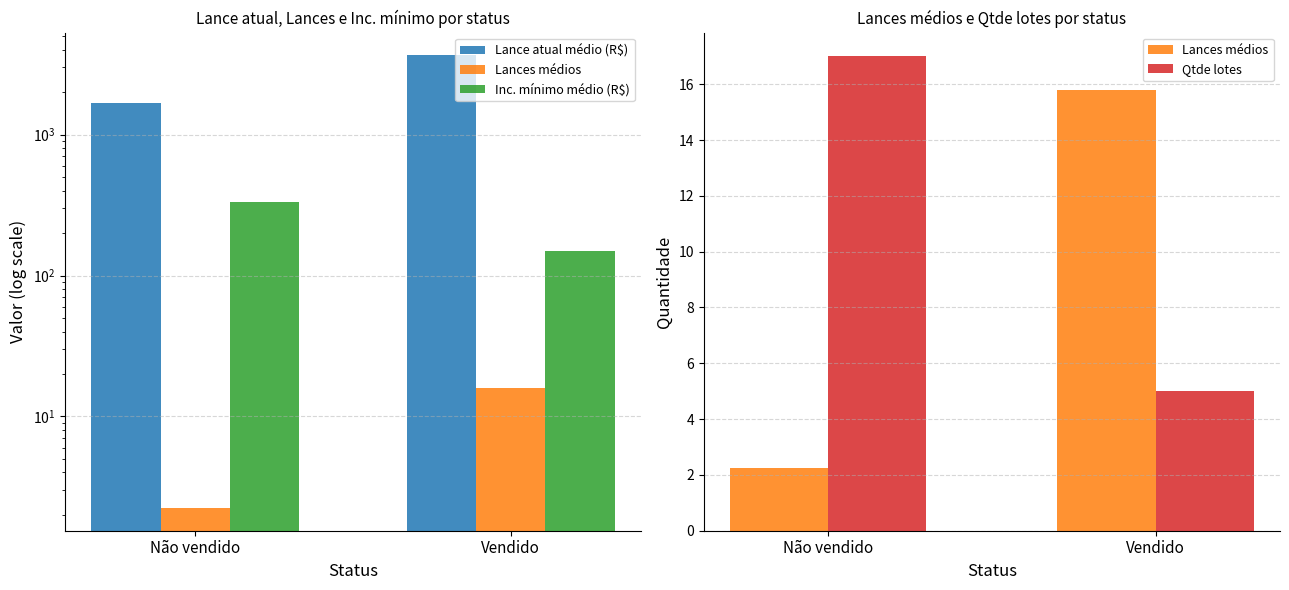

What is the minimum value for Lance atual médio (R$)?

1673.5